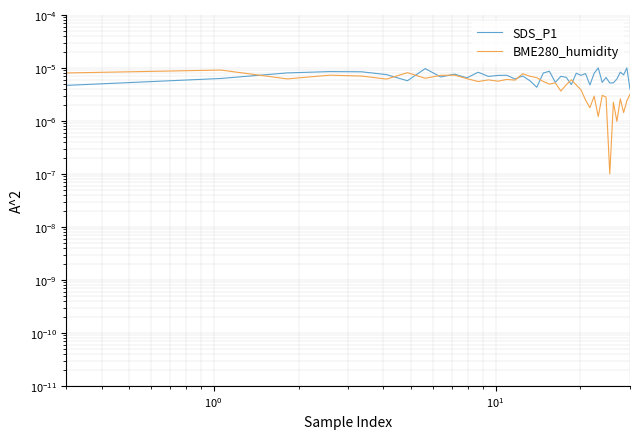

Which series ends up on top after the final intersection of SDS_P1 and BME280_humidity?

SDS_P1